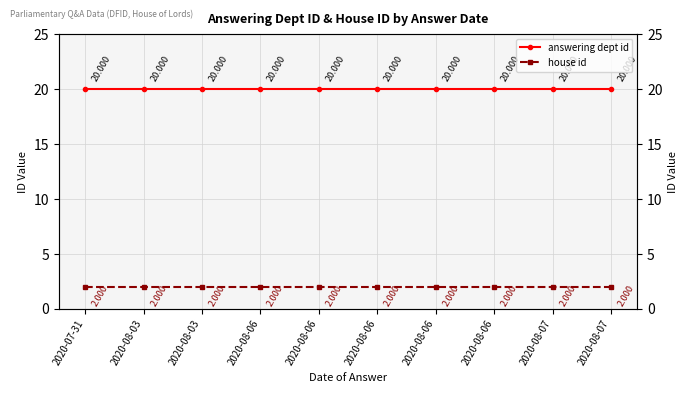

Which category has the lowest value across all series?

2020-07-31